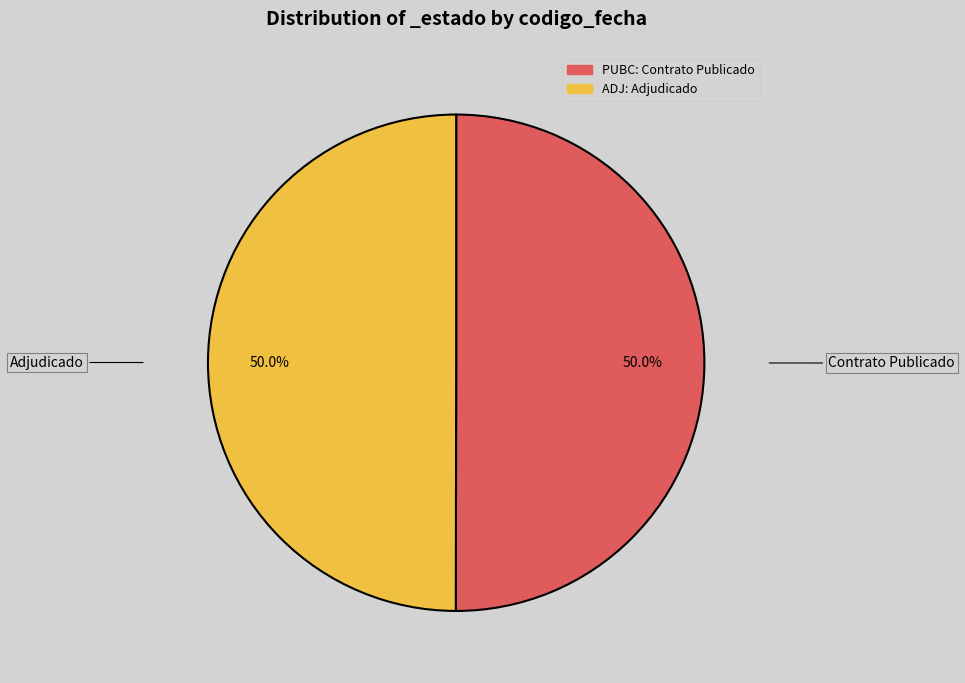

True or false: ADJ accounts for 61% of the total.

False